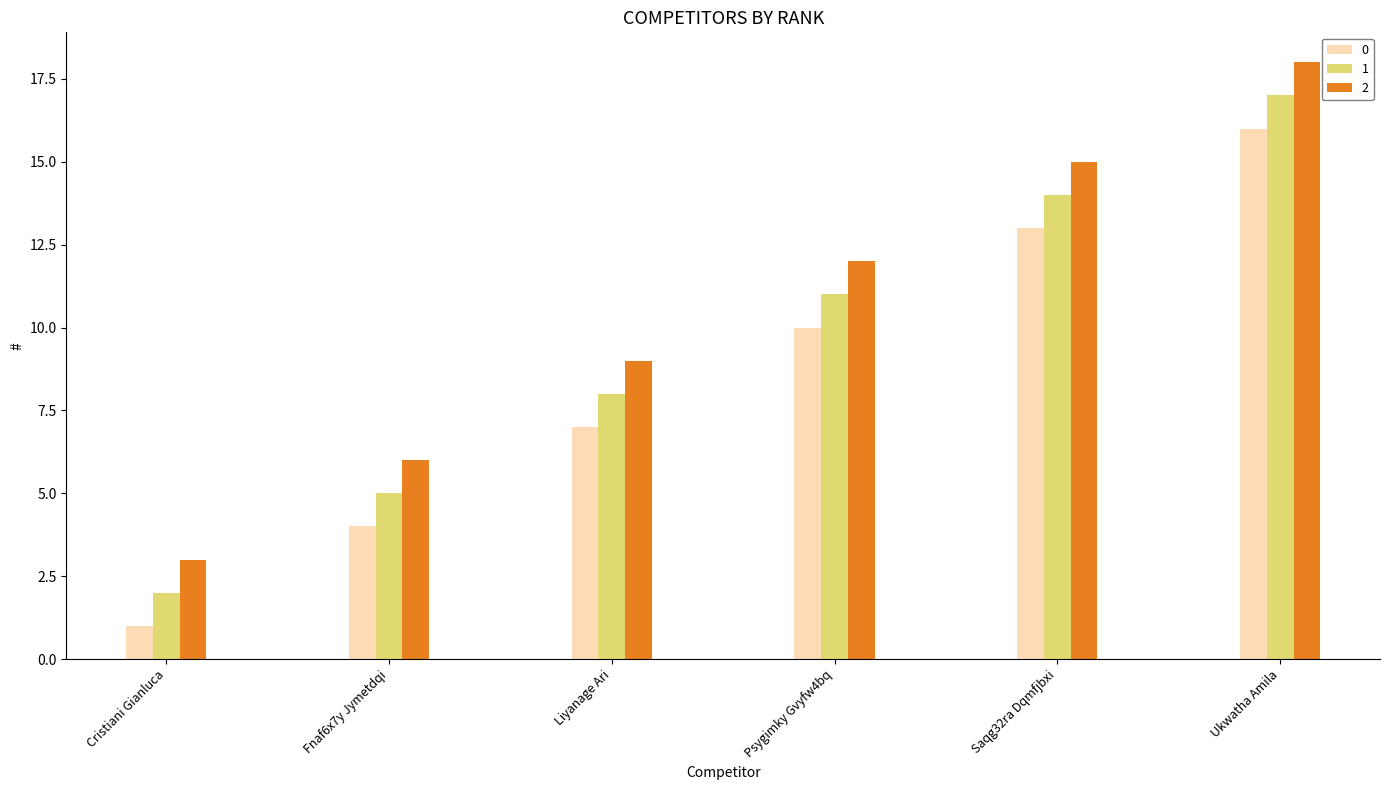

What is the difference between the maximum and second lowest values in the 0 series?

12